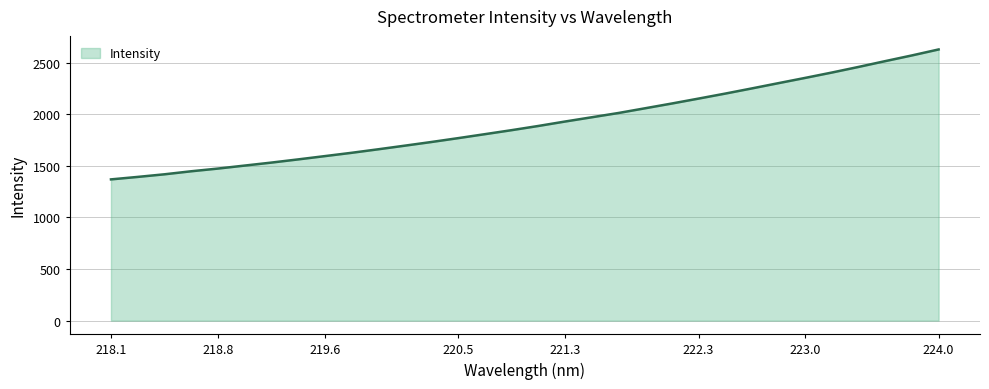

What is the difference between the maximum and minimum values?

1259.2